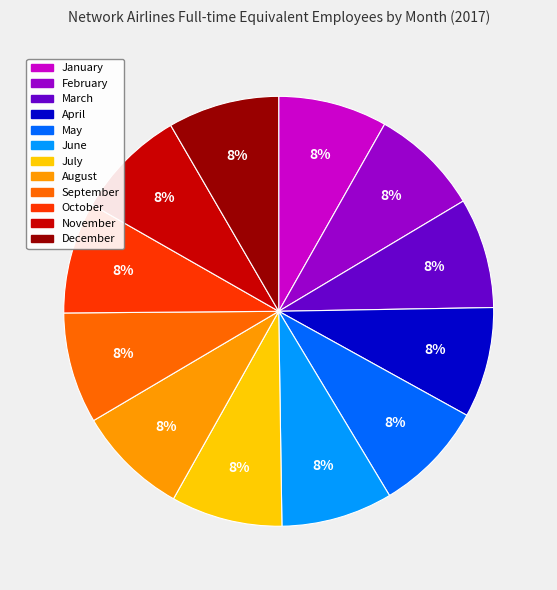

Is the sum of November and May greater than half?

No